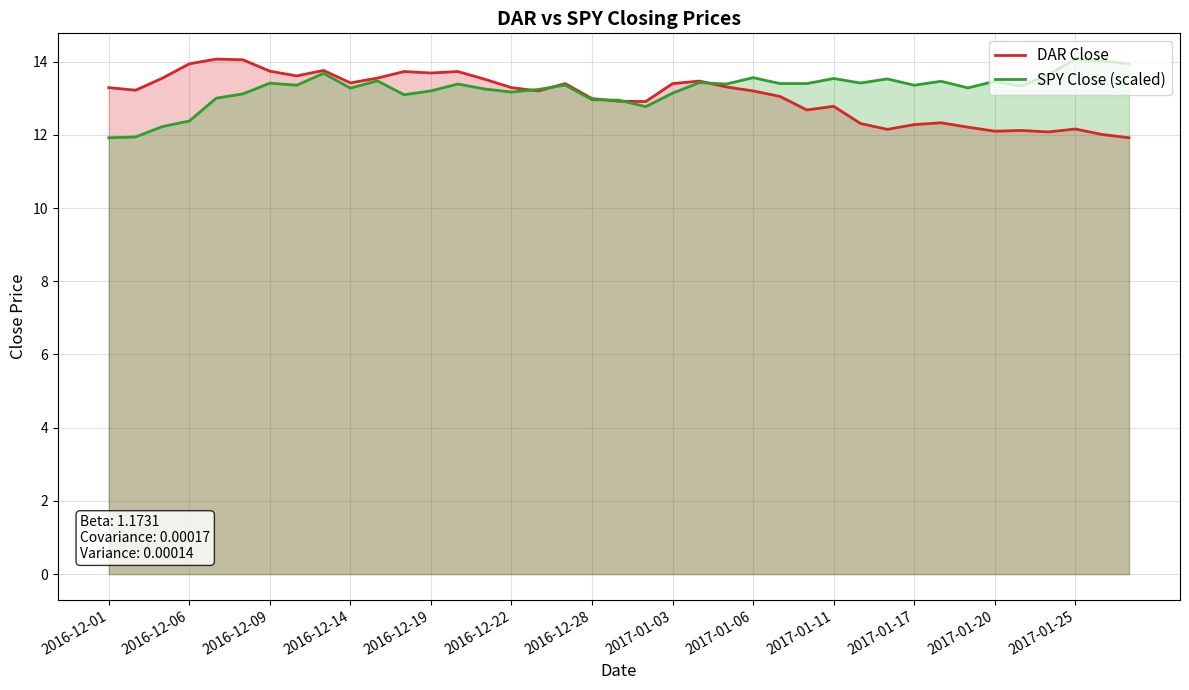

Does the chart have visible grid lines?

Yes